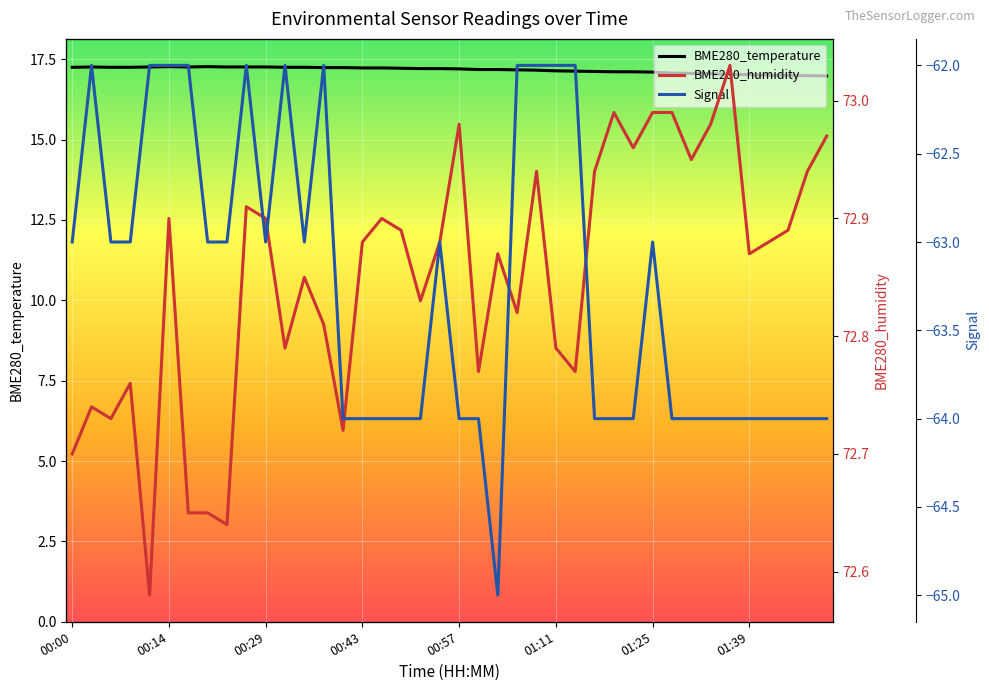

What is the maximum value for BME280_temperature?

17.3